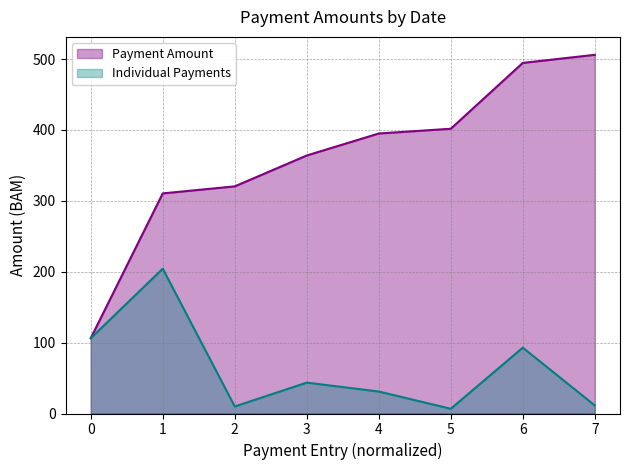

Rank the series by their average value, from highest to lowest.

Payment Amount, Individual Payments